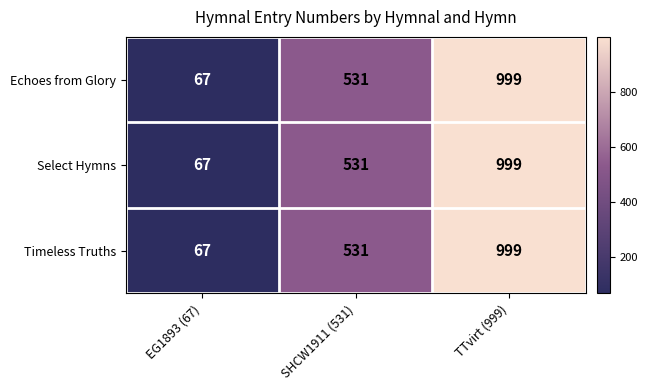

At which category is the sum across all series the highest?

TTvirt (999)